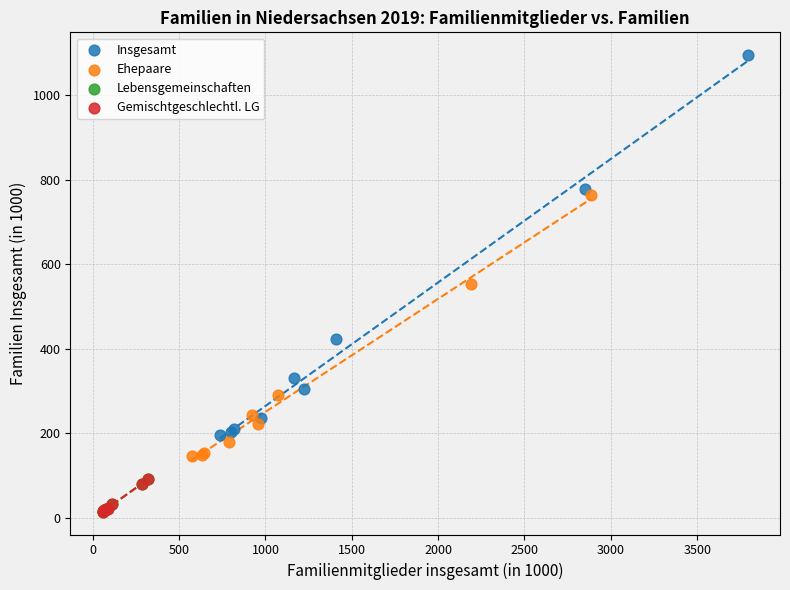

What are all the series names shown in the legend?

Insgesamt, Ehepaare, Lebensgemeinschaften, Gemischtgeschlechtl. LG